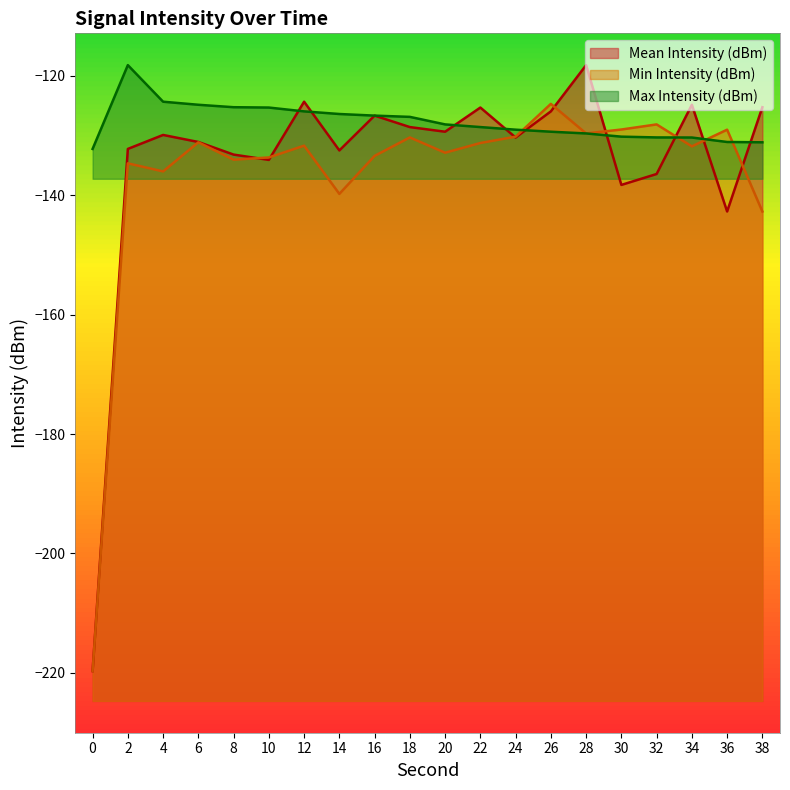

What is the difference between the maximum and minimum values in the Min Intensity (dBm) series?

95.0